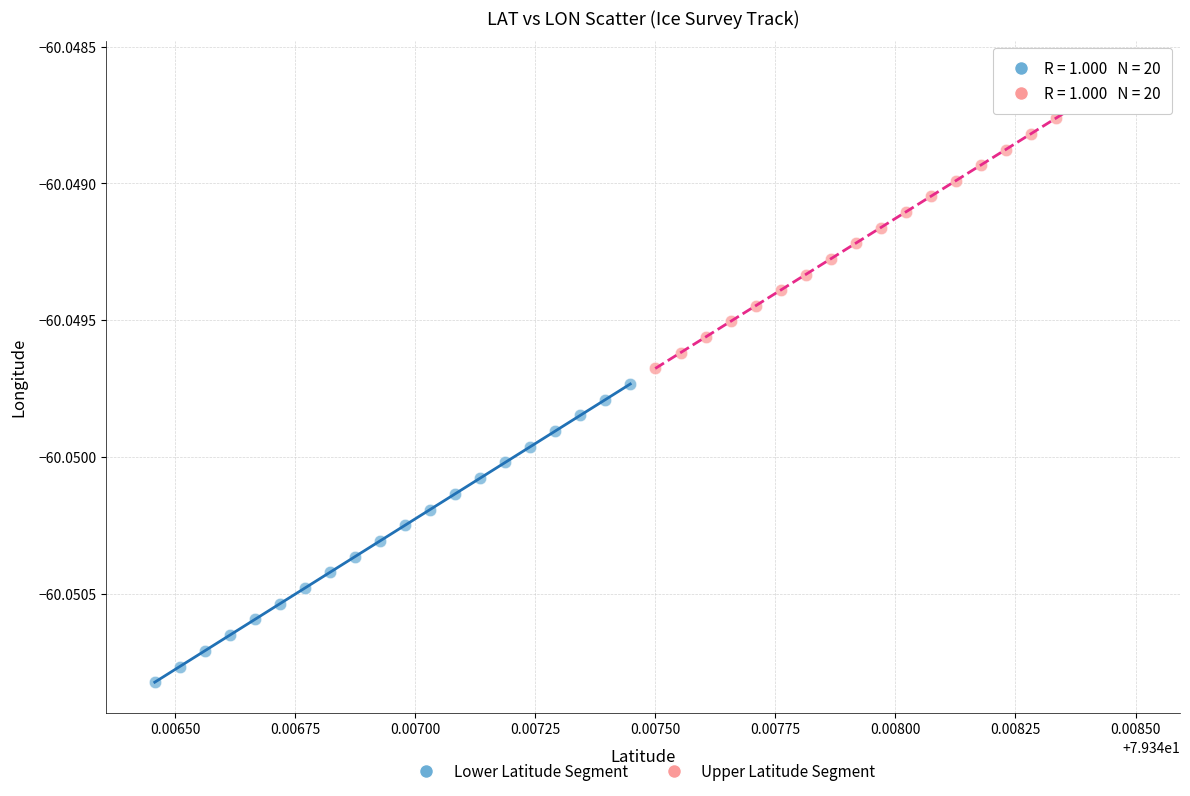

Which series reaches the minimum Y coordinate?

Lower Latitude Segment